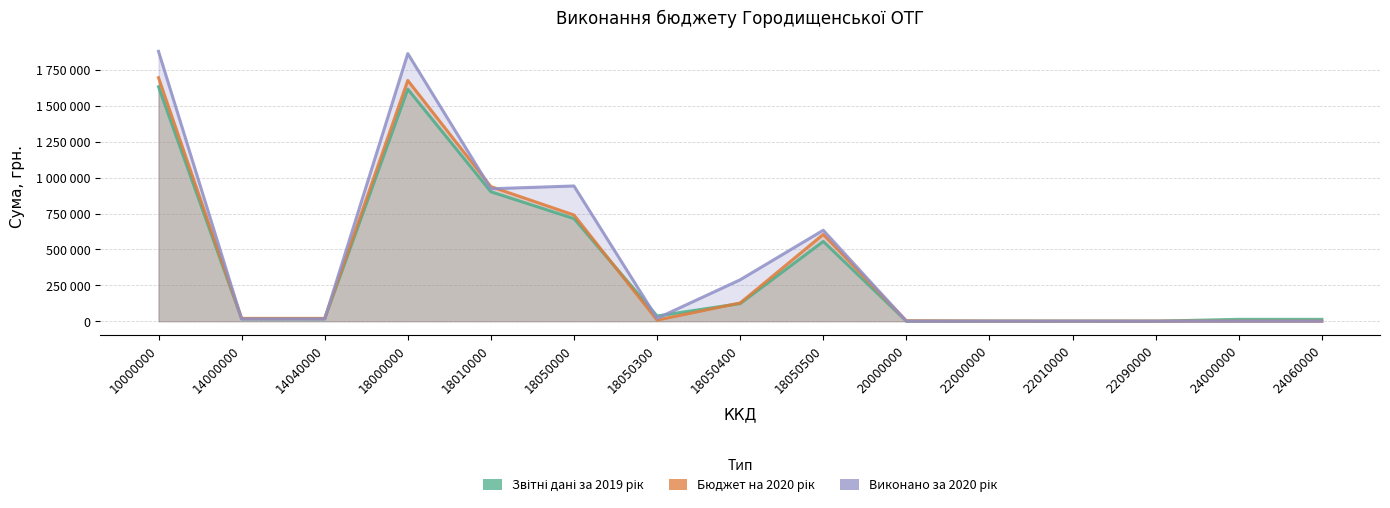

Where is the first local maximum for Звітні дані за 2019 рік?

18000000